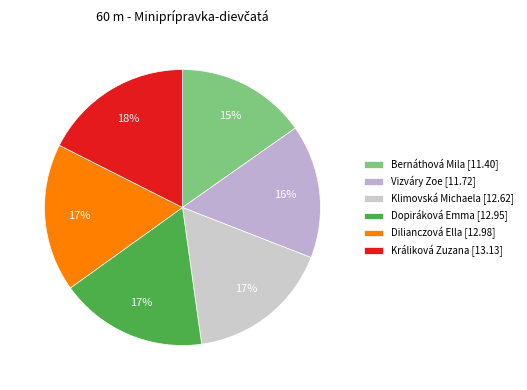

To the nearest percent, what is the average slice percentage?

17%